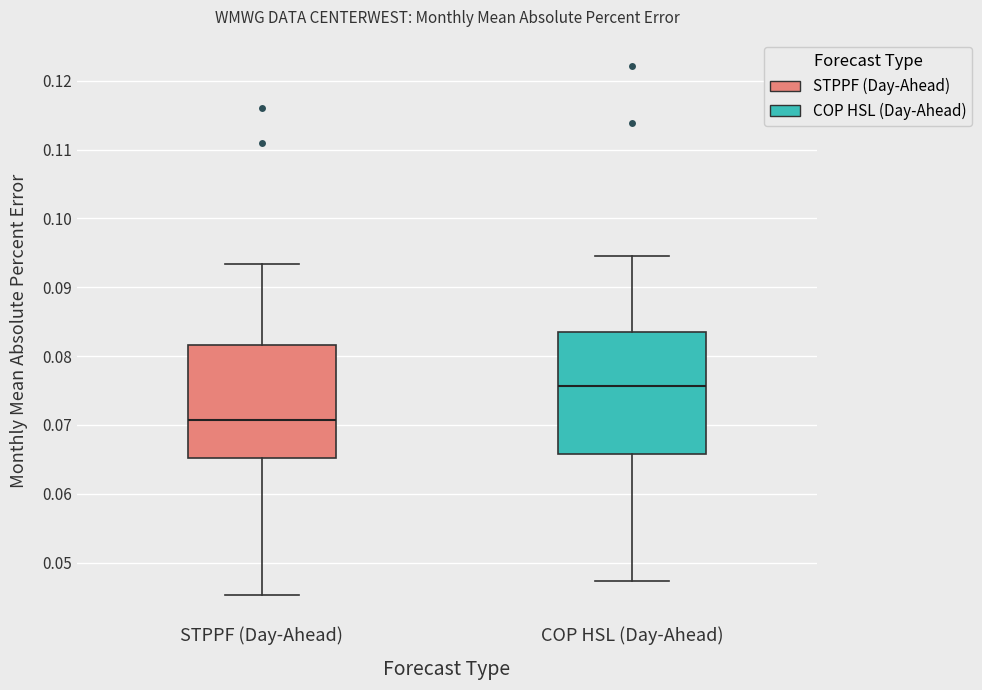

Reading left to right, read every box against the y-axis: the position of its median line, the range the box covers, and the ends of its whiskers. The values are not printed on the chart, so give them approximately, as read against the axis.

STPPF (Day-Ahead): median 0.071, box 0.065 to 0.082, whiskers 0.045 to 0.093
COP HSL (Day-Ahead): median 0.076, box 0.066 to 0.084, whiskers 0.047 to 0.094